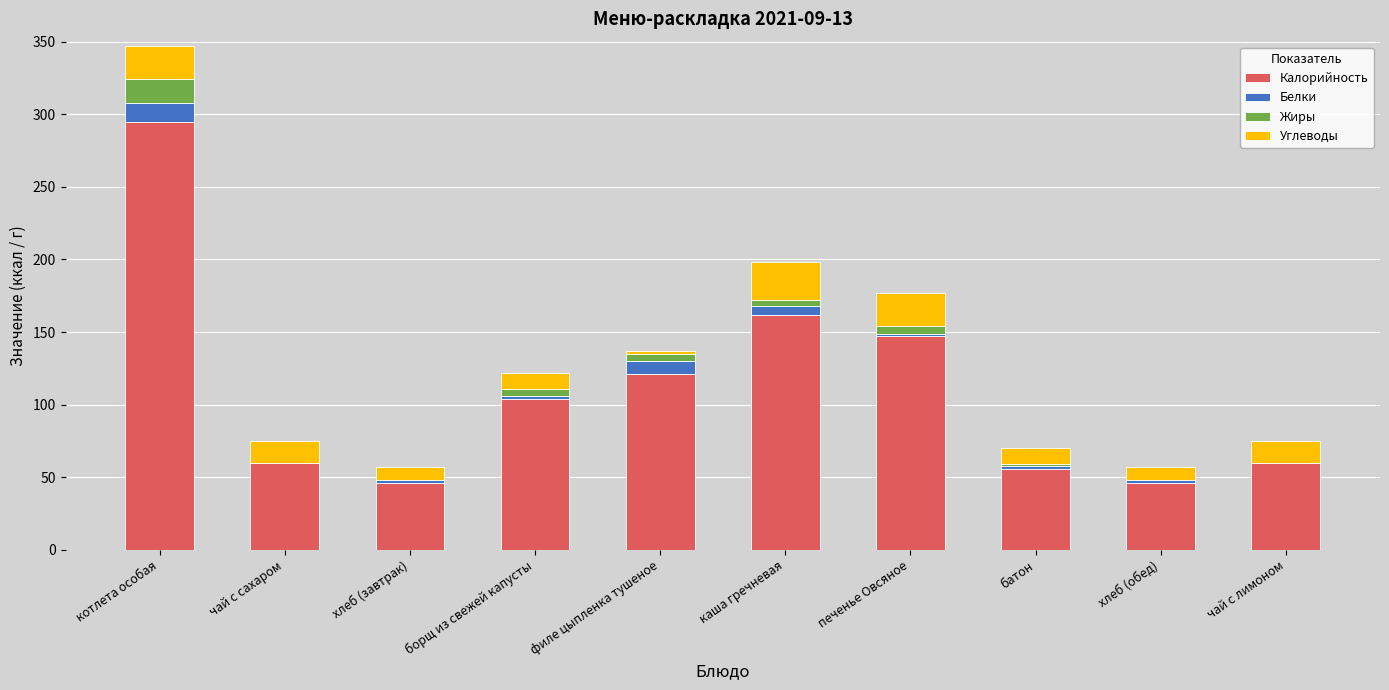

Are the bars horizontal?

No